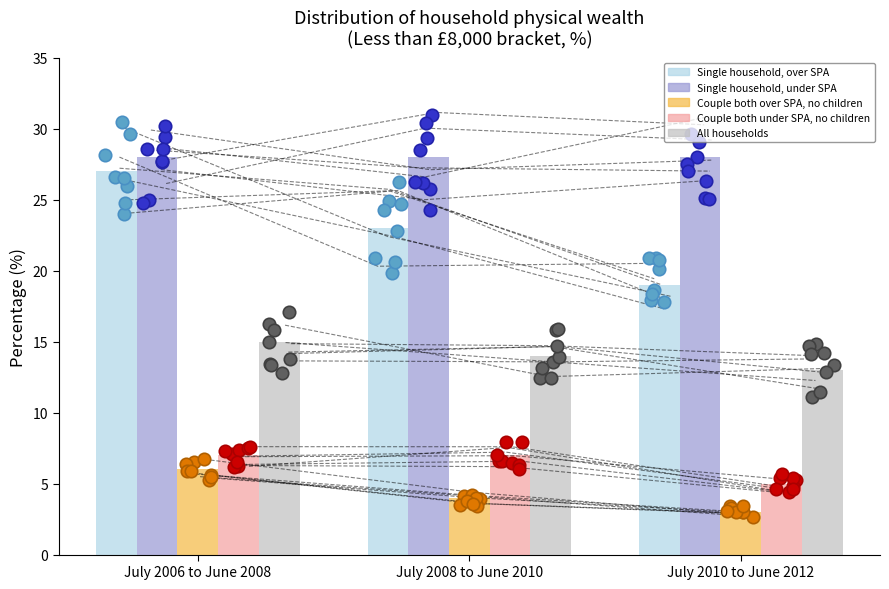

Which series has the widest spread of Y values?

Single household, over SPA